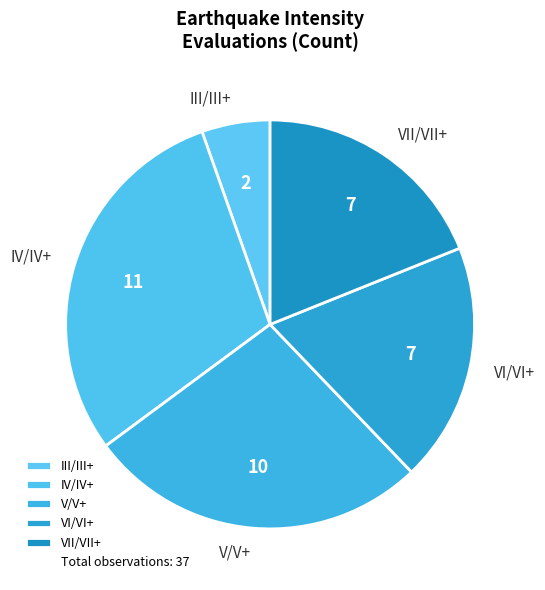

Combined, do VII/VII+ and IV/IV+ account for over 50%?

No